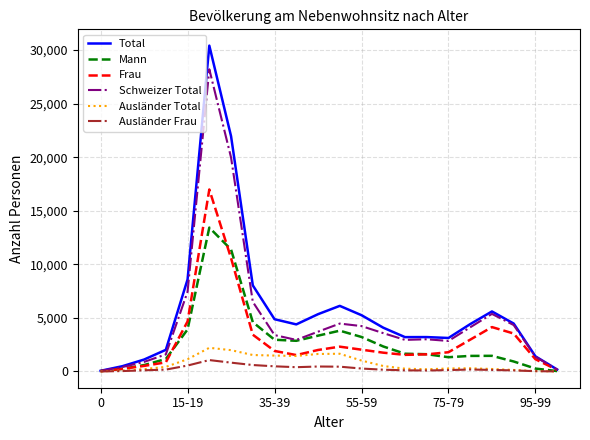

List the series in order of their peak value, highest first.

Total, Schweizer Total, Frau, Mann, Ausländer Total, Ausländer Frau